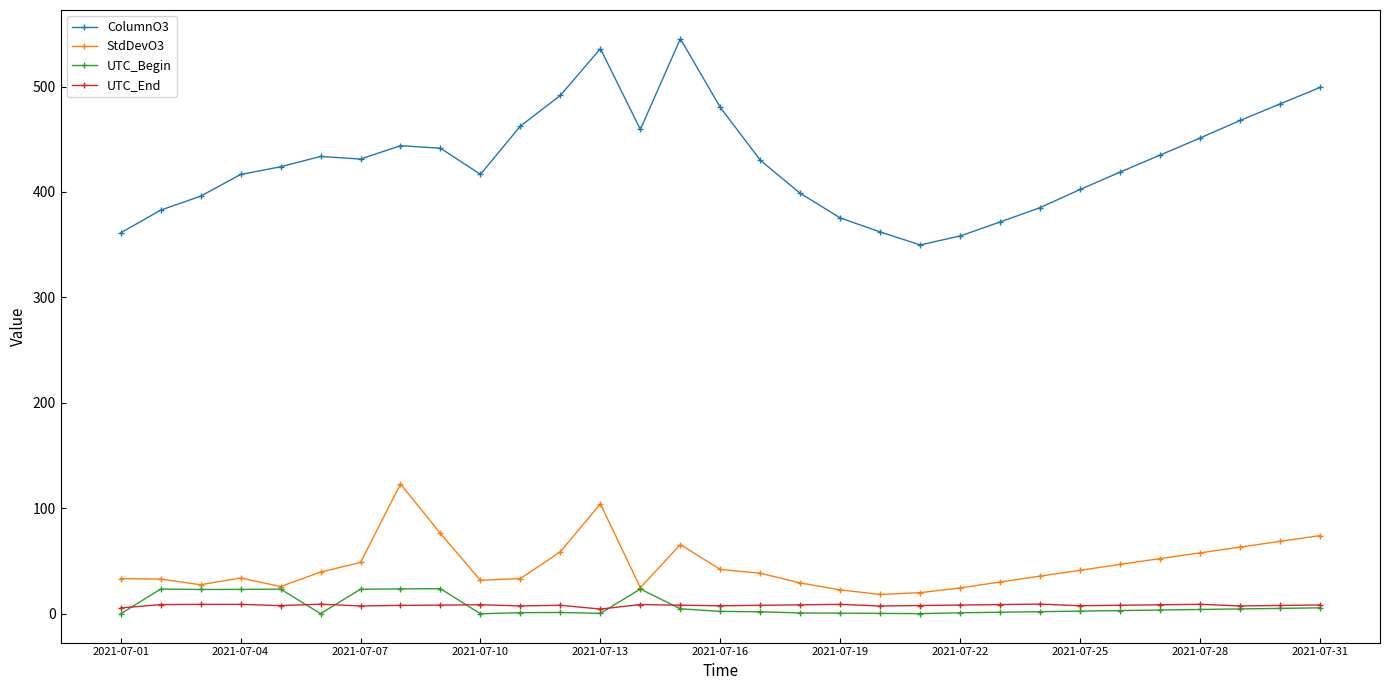

True or false: UTC_Begin has more than 2 points higher than both neighbors.

True